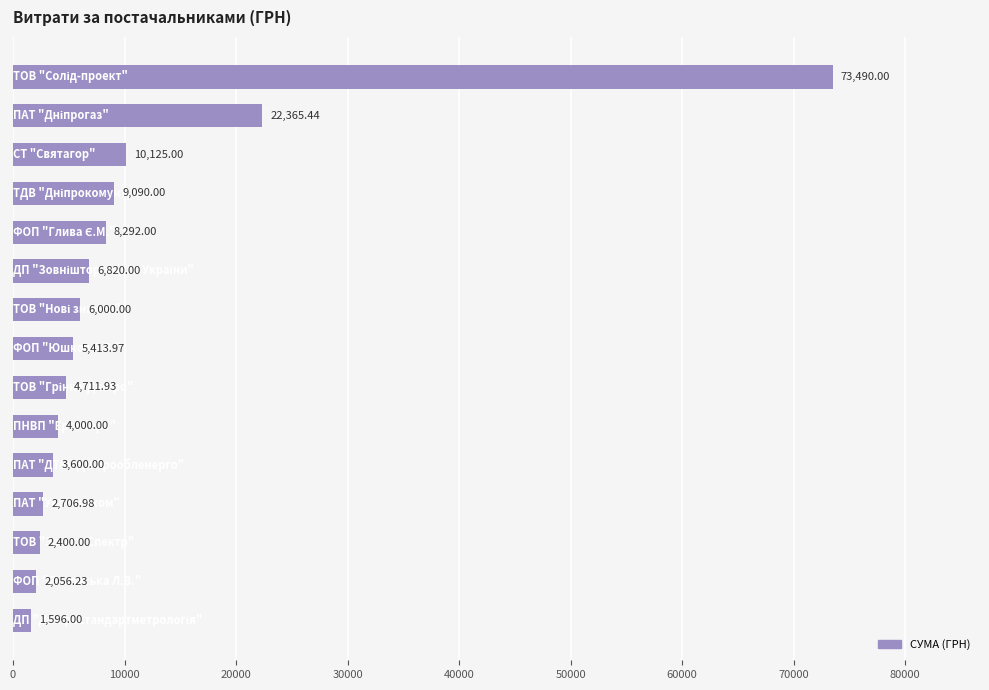

What is the difference between the maximum and minimum values?

71894.0